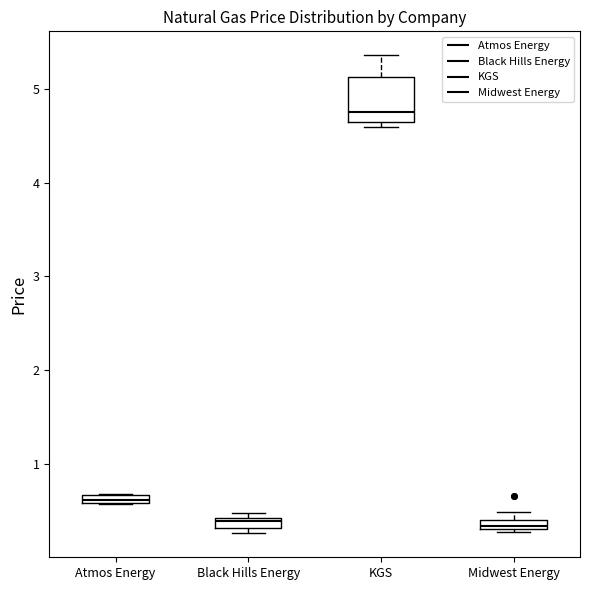

Where is the lower edge of the box for KGS on the y-axis? The values are not printed on the chart, so give them approximately, as read against the axis.

4.6